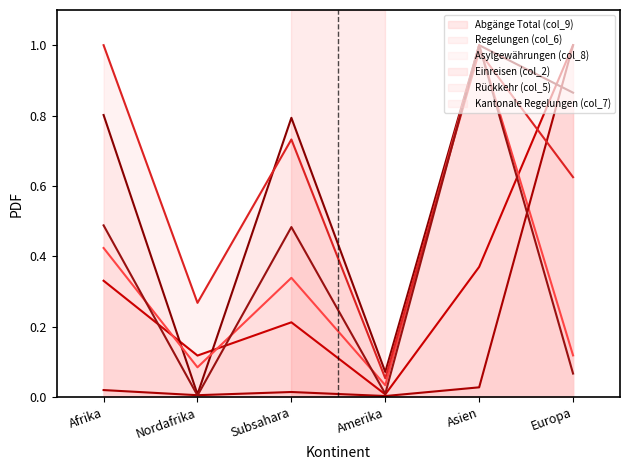

What is the label of the 2nd point from the left?

Nordafrika